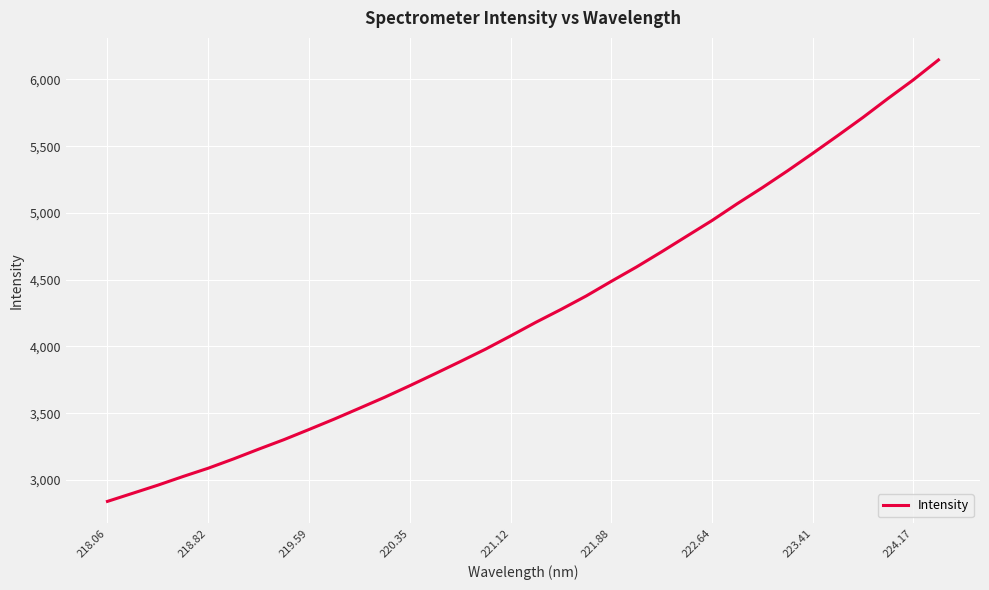

How many distinct data groups are displayed?

1